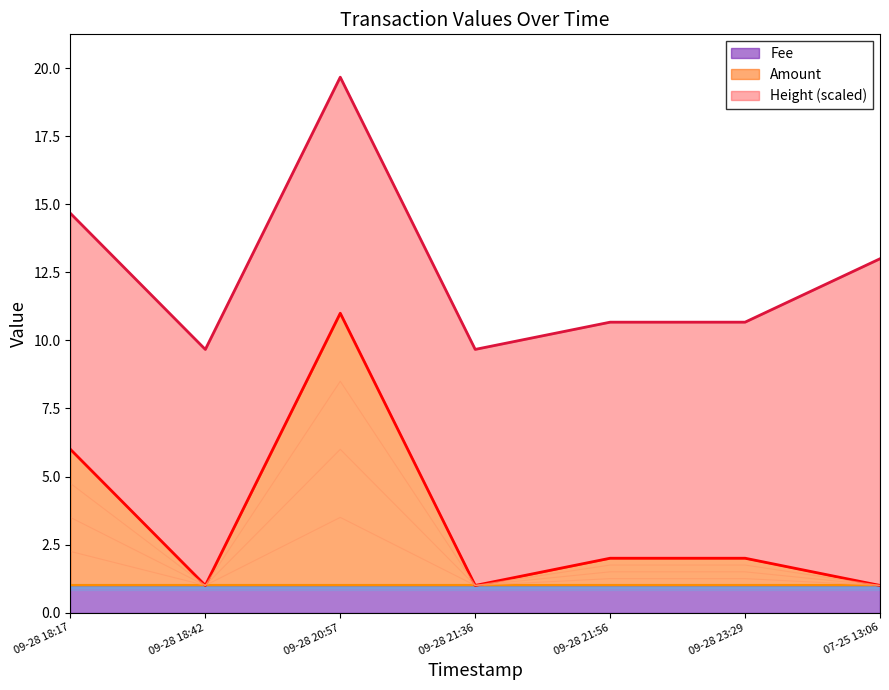

The value of Amount at 09-28 23:29 is 2. True or false?

True